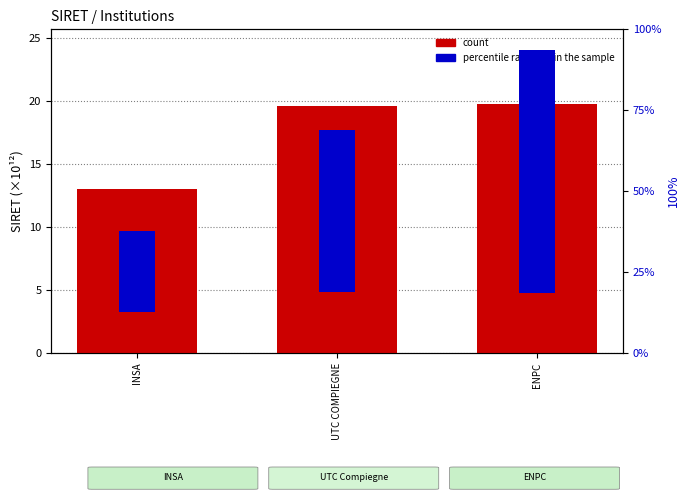

What is the maximum value for percentile rank within the sample?

75.0